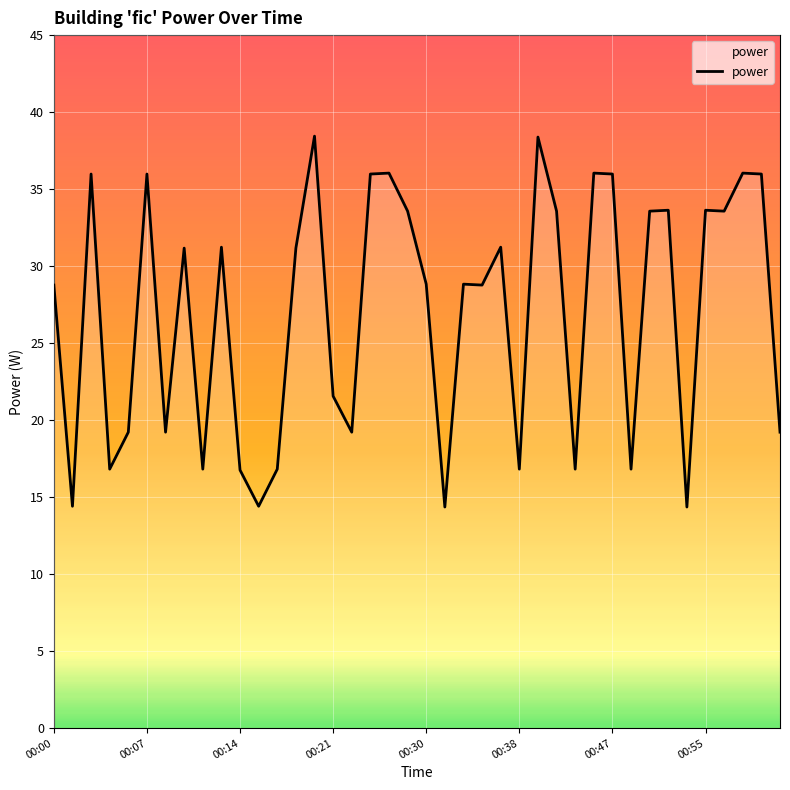

What is the smallest value displayed?

14.4